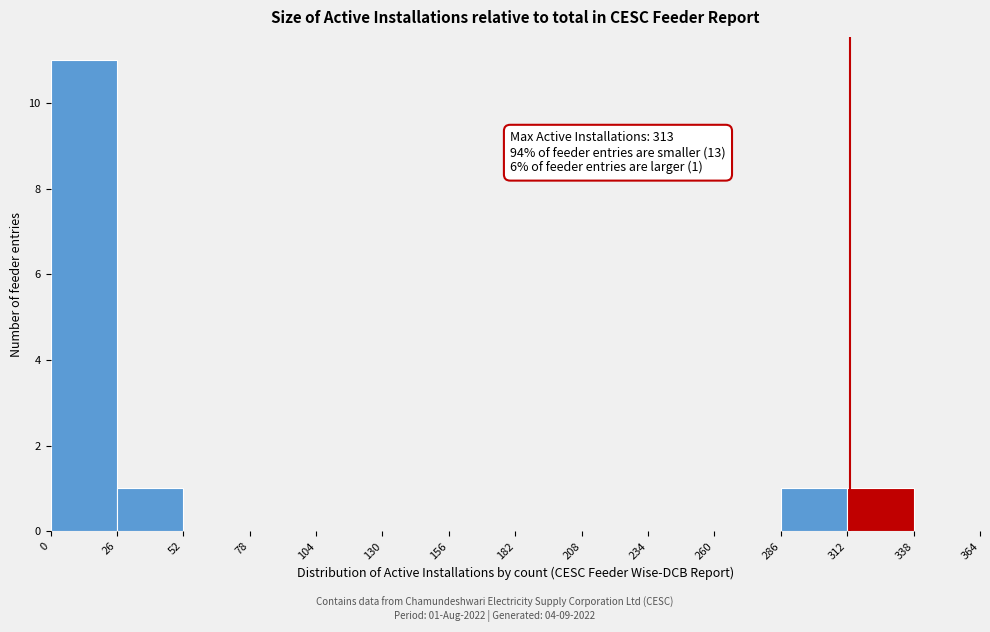

Over which range of the x-axis is the bar tallest?

0 to 26